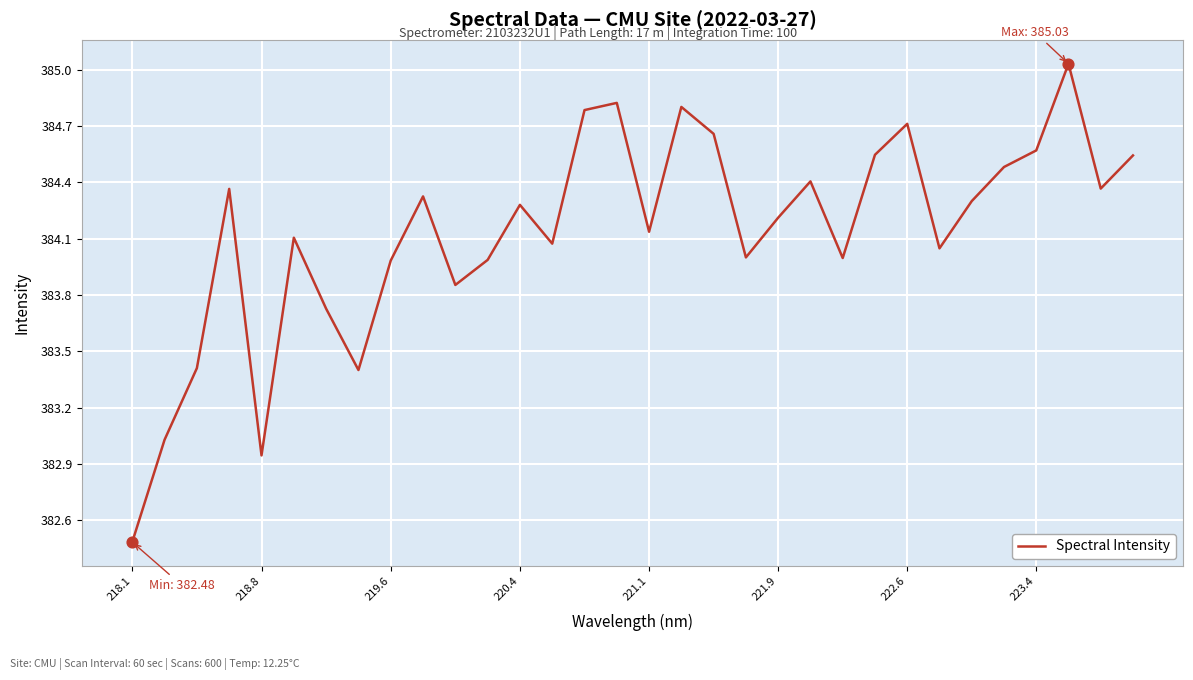

What is the smallest value displayed?

382.5